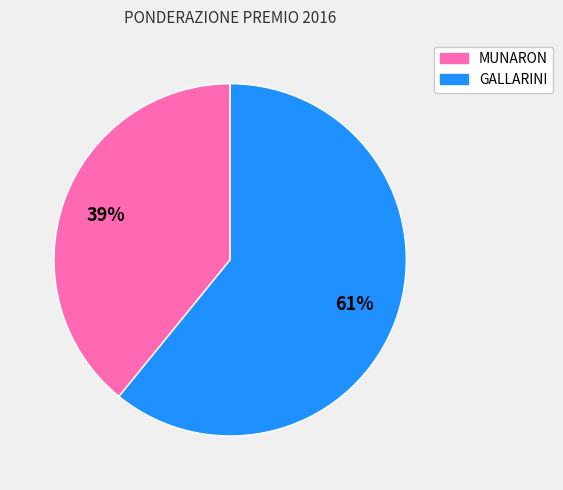

Is it true that MUNARON is 39% of the pie?

True